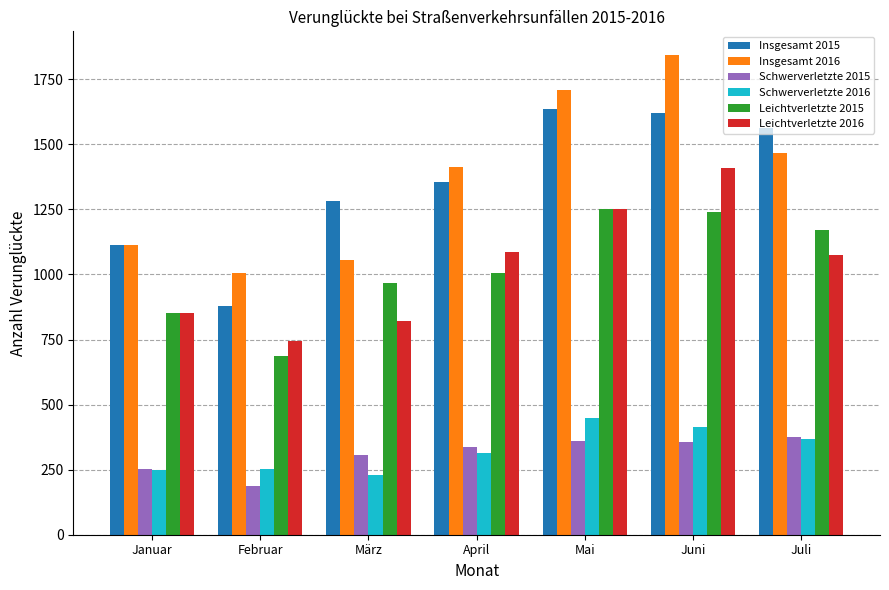

What are all the series names shown in the legend?

Insgesamt 2015, Insgesamt 2016, Schwerverletzte 2015, Schwerverletzte 2016, Leichtverletzte 2015, Leichtverletzte 2016